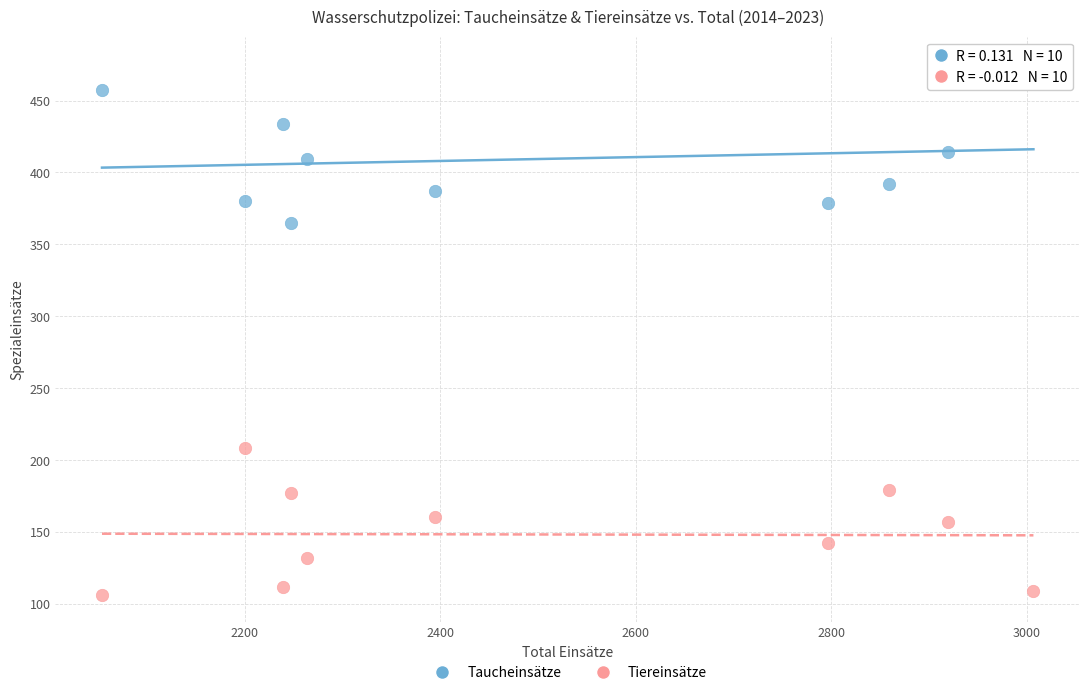

Which series contains the highest Y value?

Taucheinsätze